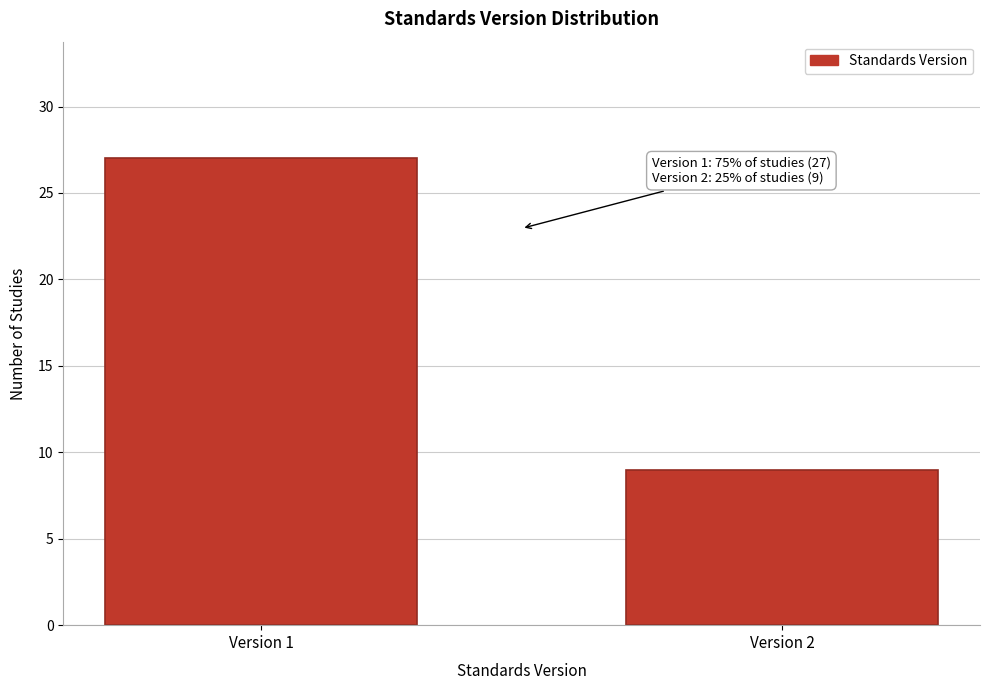

Reading right to left, transcribe all the data shown in this chart.

9	27